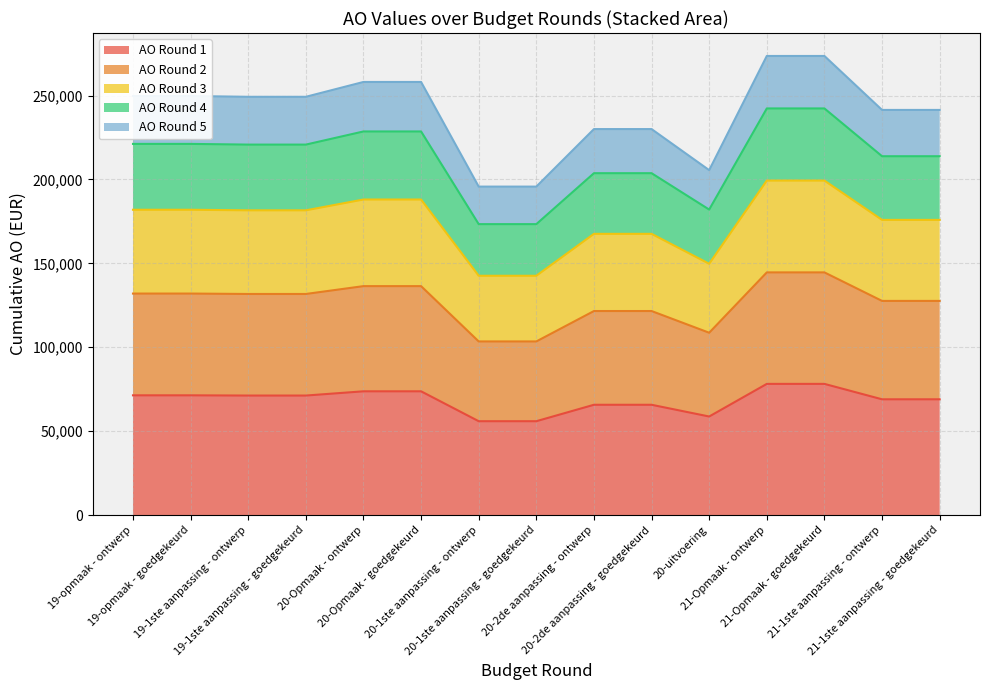

How many data points does each series have?

15